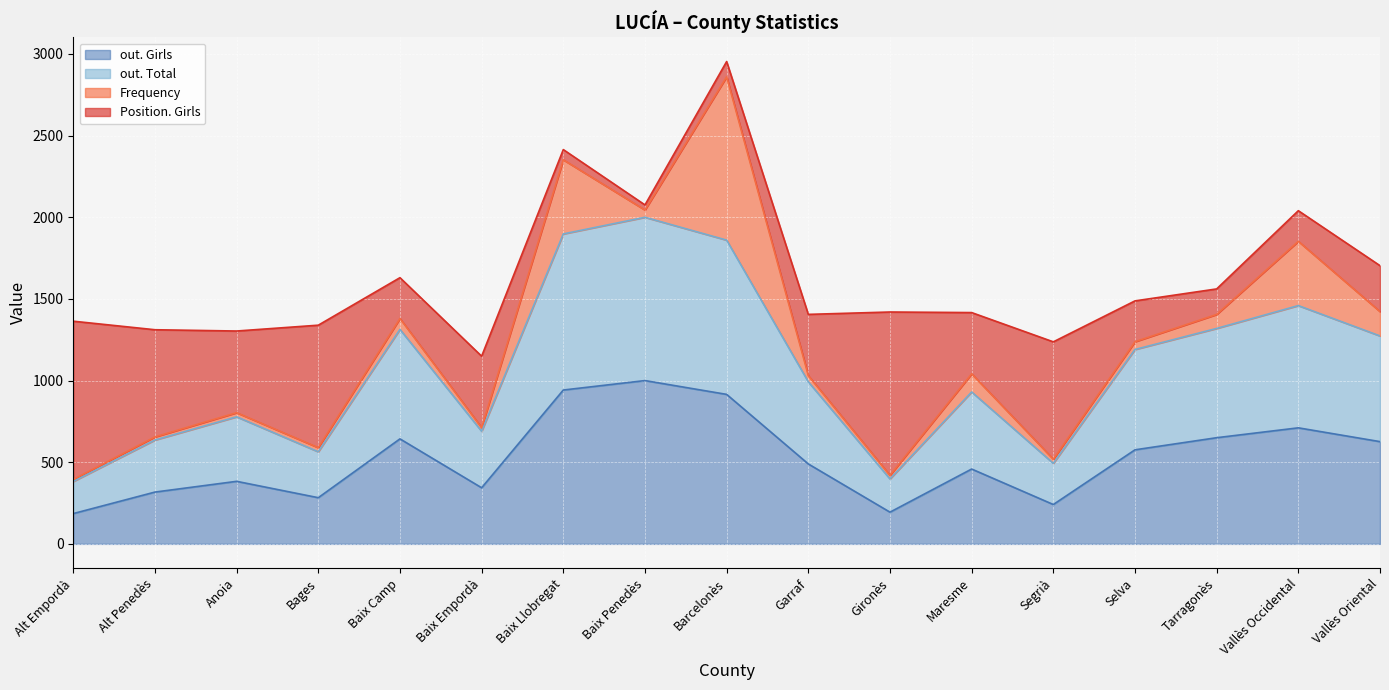

True or false: out. Girls has a value of 577.0 at Baix Llobregat.

False